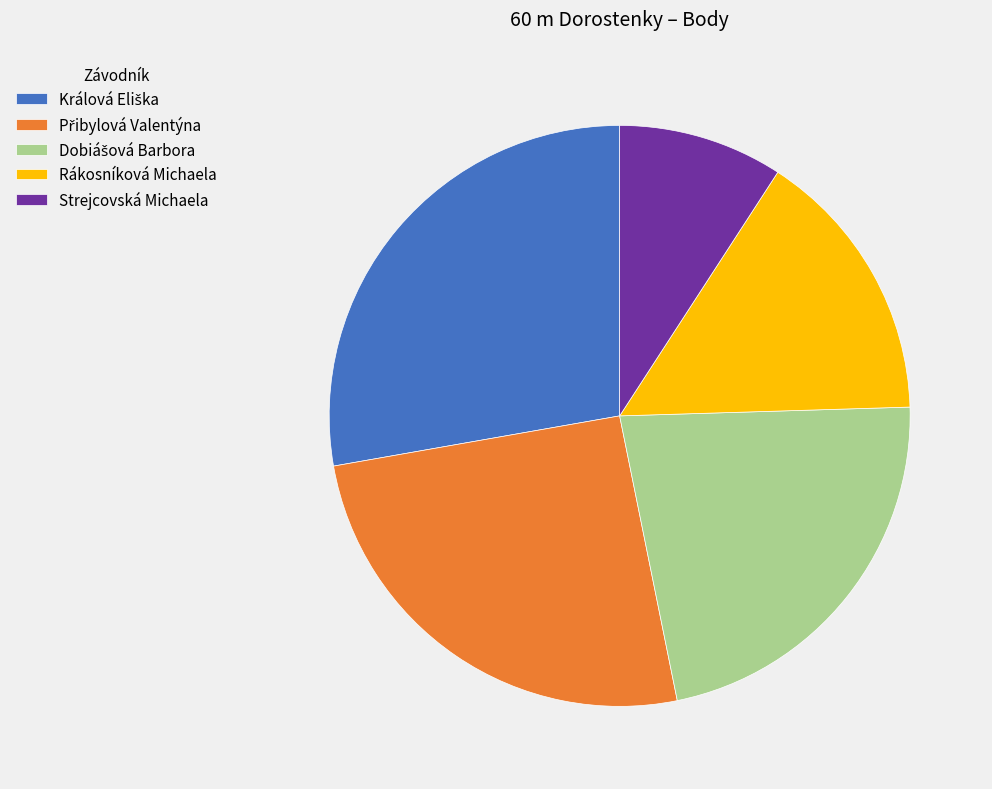

Do Strejcovská Michaela and Rákosníková Michaela together represent more than half of the pie?

No